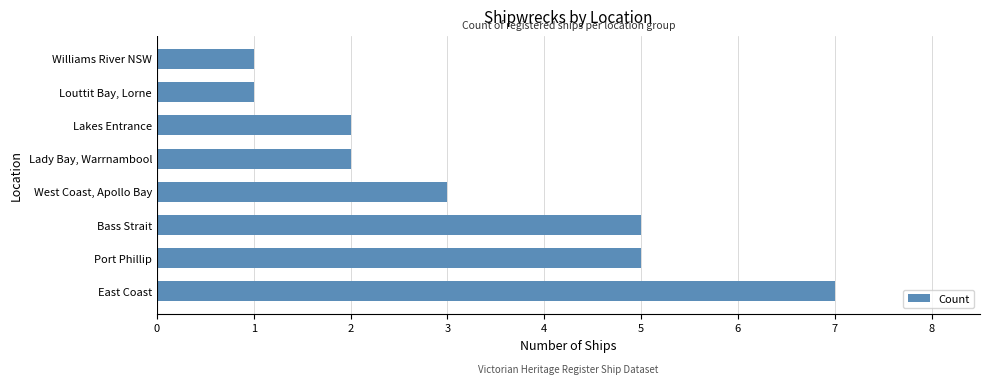

What is the maximum value shown in the chart?

7